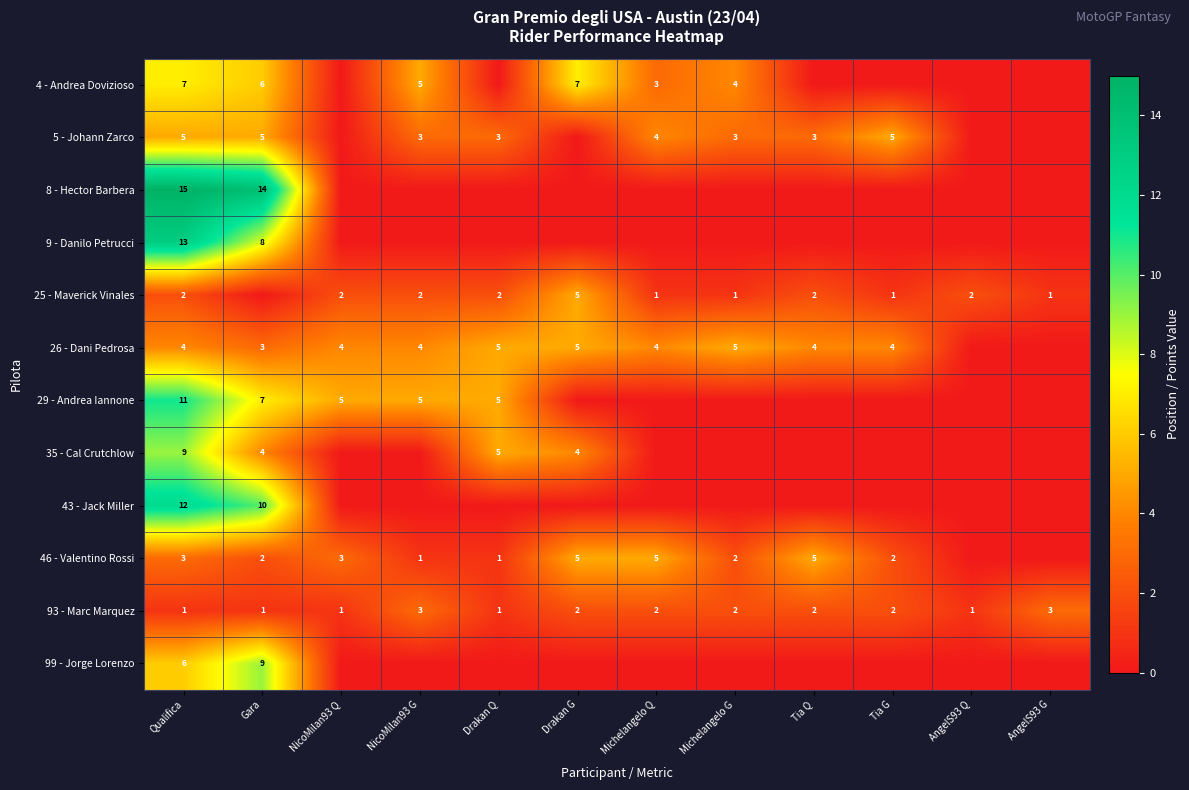

What is the difference between the 29 - Andrea Iannone values at Qualifica and NicoMilan93 Q?

6